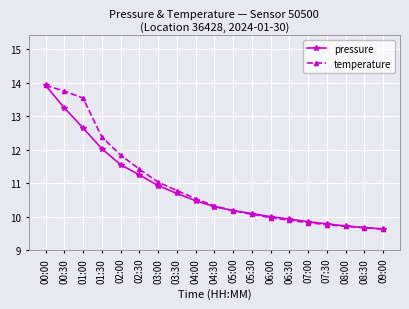

What is the difference between the maximum and second lowest values in the pressure series?

4.2